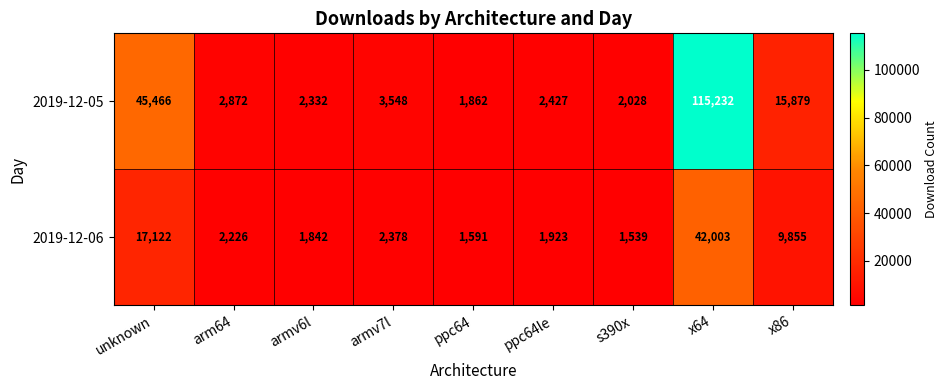

At which category does the chart reach its peak across all series?

x64